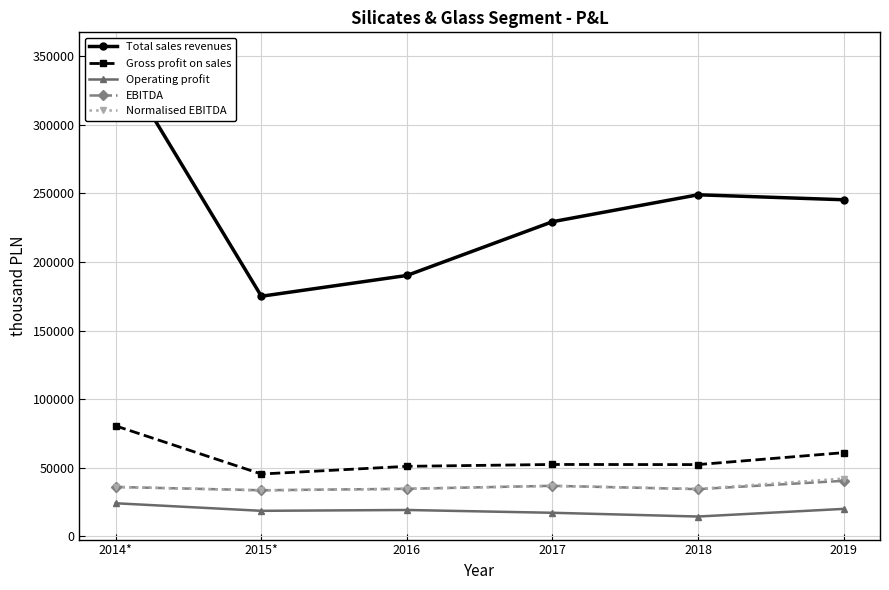

What is the sum of the Total sales revenues values at 2017 and 2015*?

404357.0